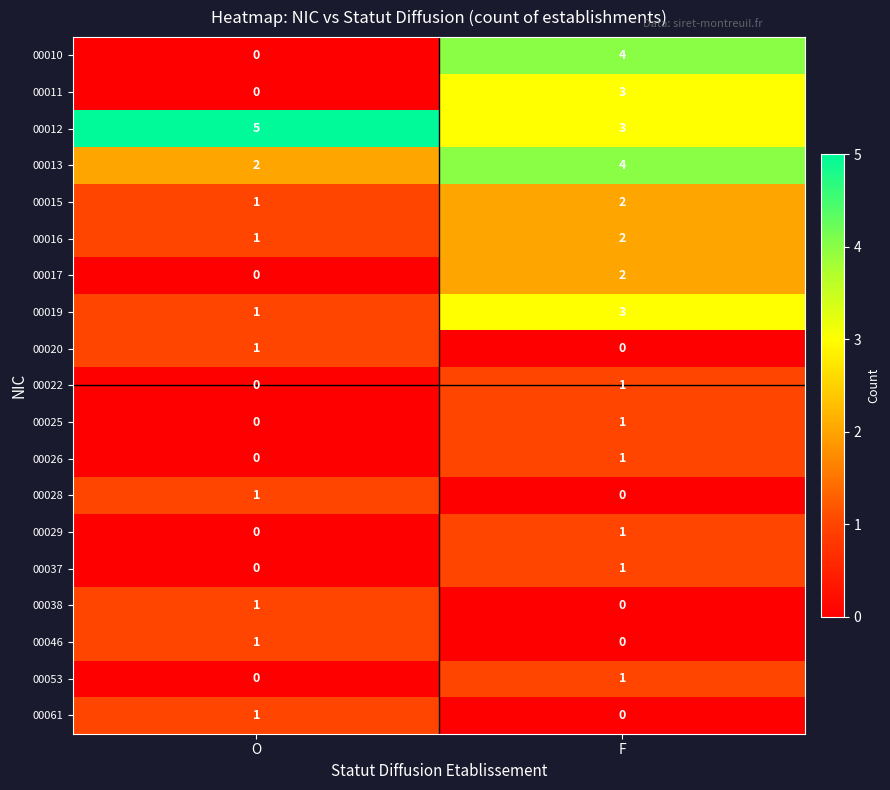

What is the average value of the 00013 series?

3